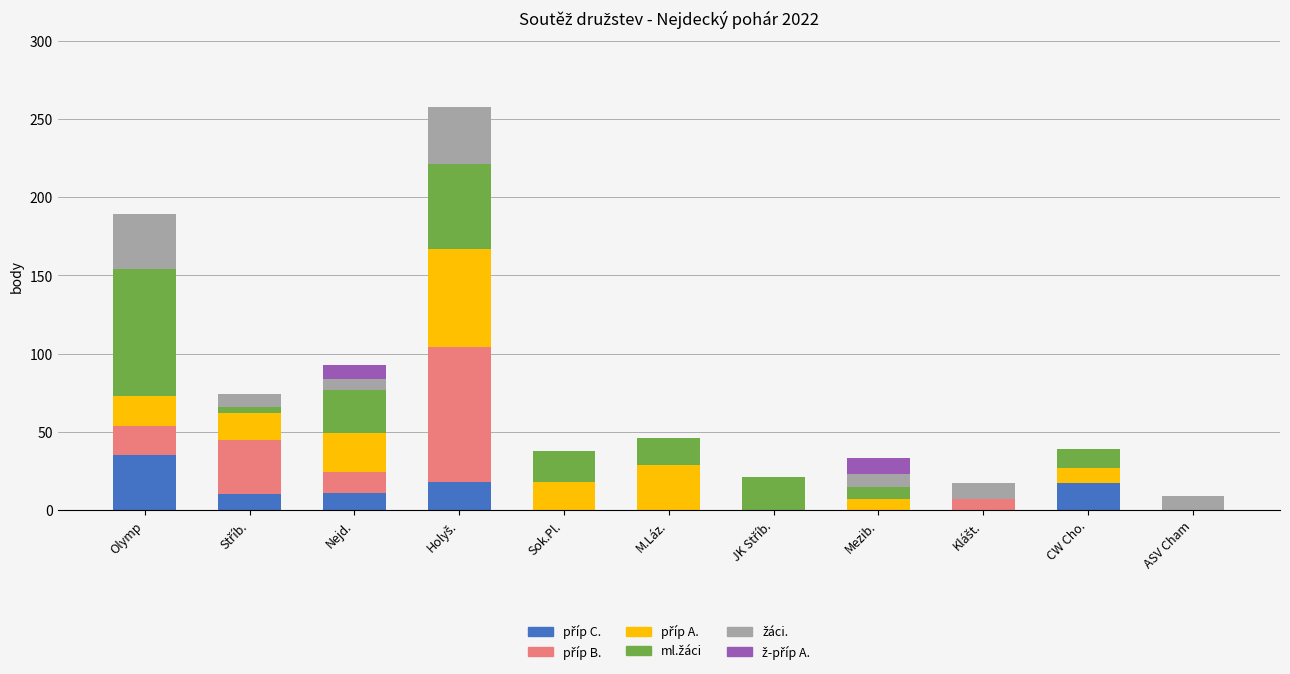

What is the total value across all series at Sok.Pl.?

38